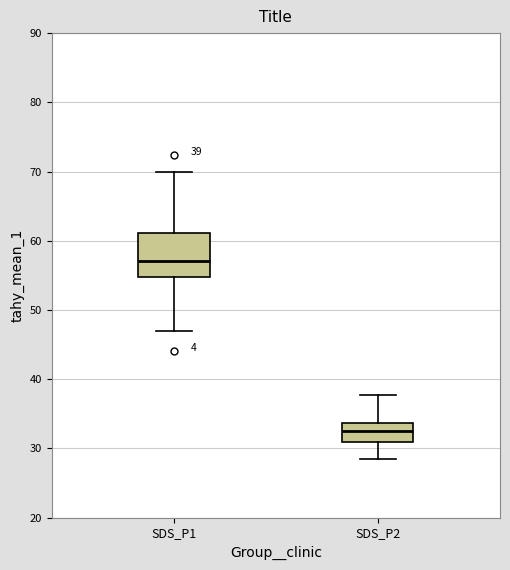

Which box has the lowest median line?

SDS_P2